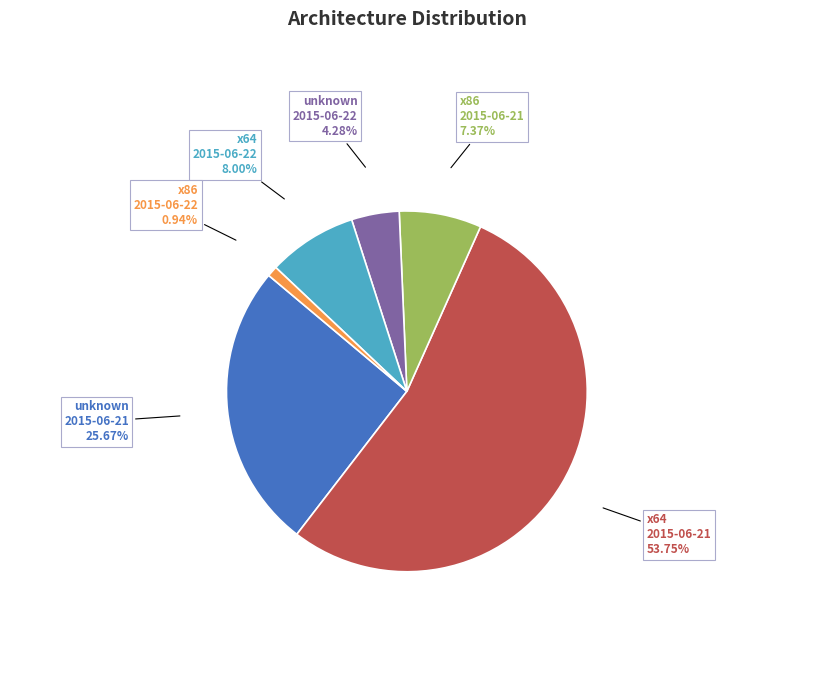

How many slices are in this pie chart?

6